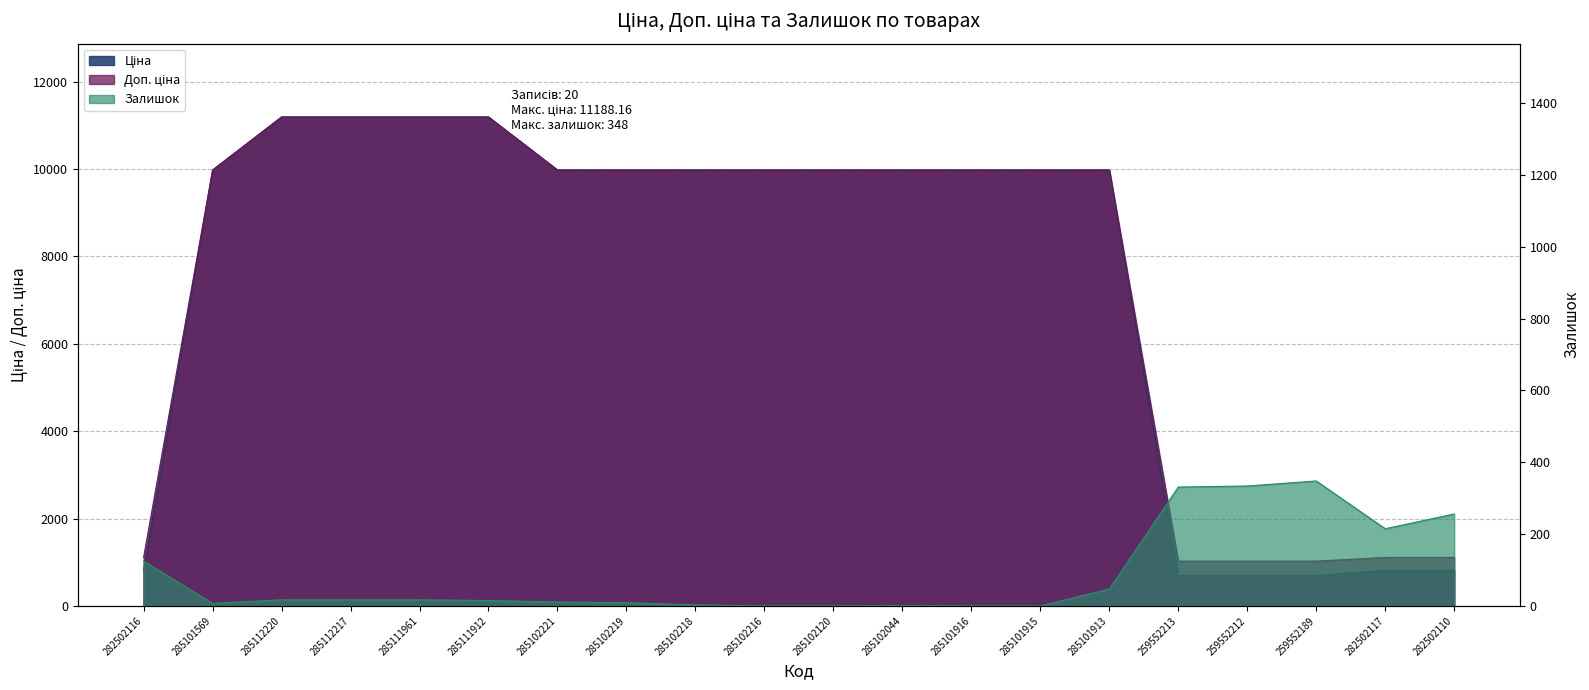

At which category is the sum across all series the highest?

285112220